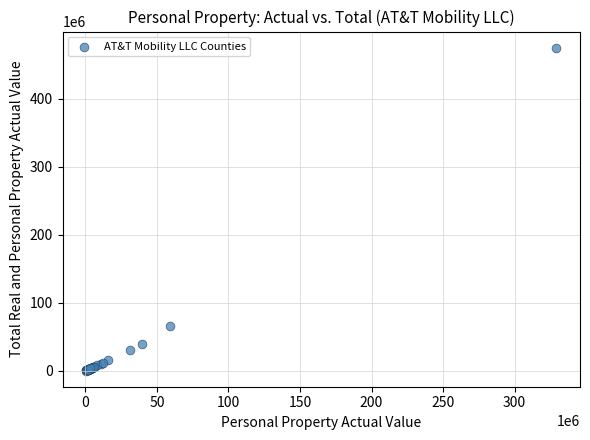

What Y value in the scatter plot is closest to 237965924?

66198722.0